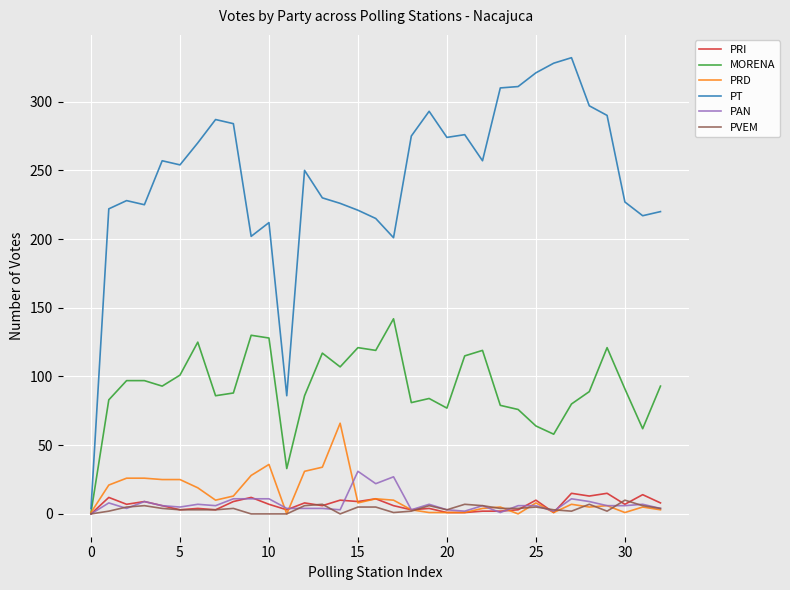

At how many categories does at least one series exceed 24?

32